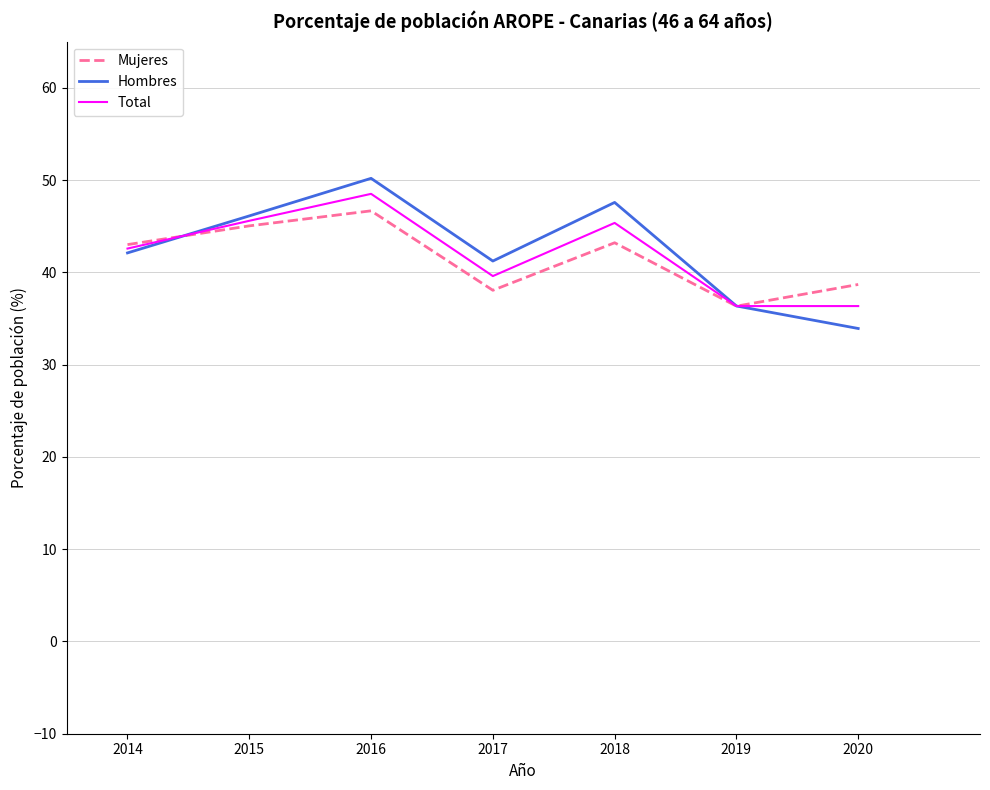

Is the value of Hombres at 2018 greater than the value of Mujeres at 2019?

Yes